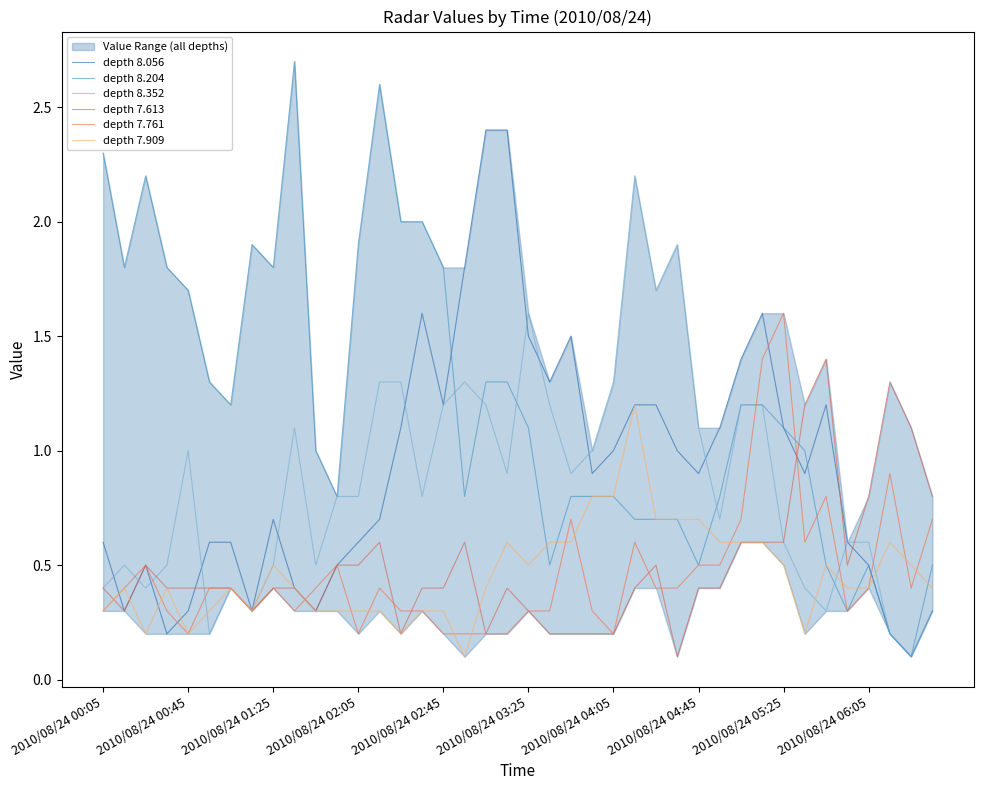

At which label is depth 7.909 closest to 0?

17